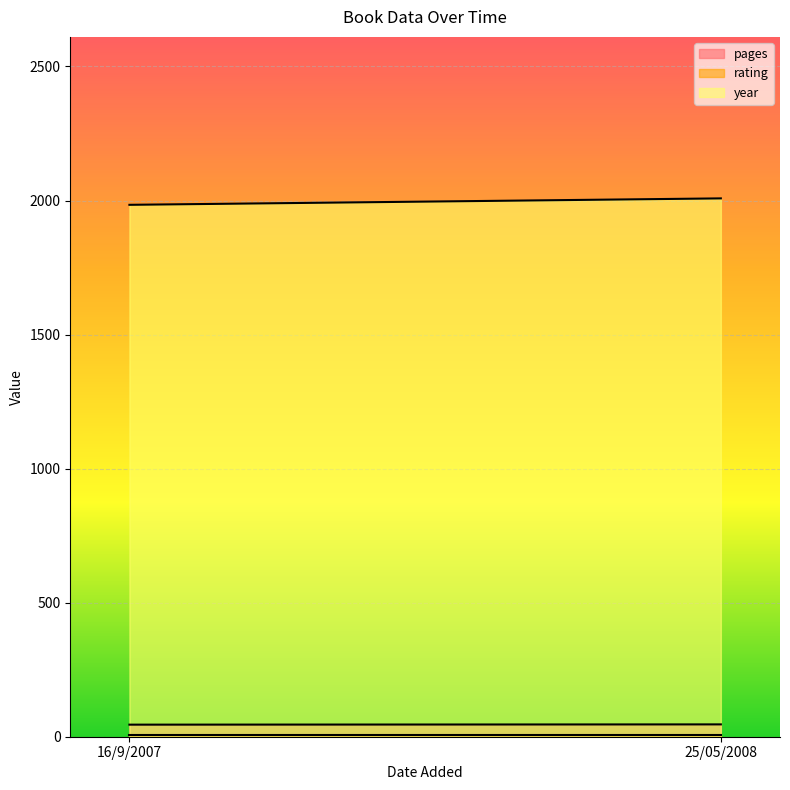

What position from the right is 25/05/2008?

1